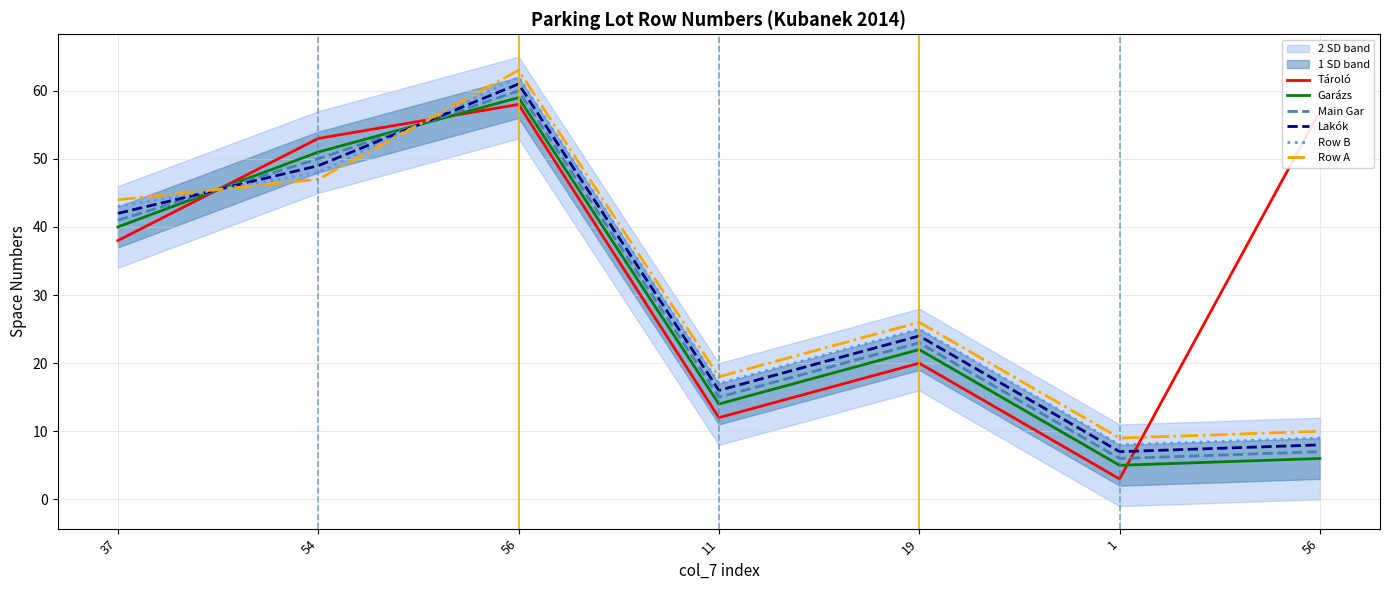

What are all the series names shown in the legend?

Tároló, Garázs, Main Gar, Lakók, Row B, Row A